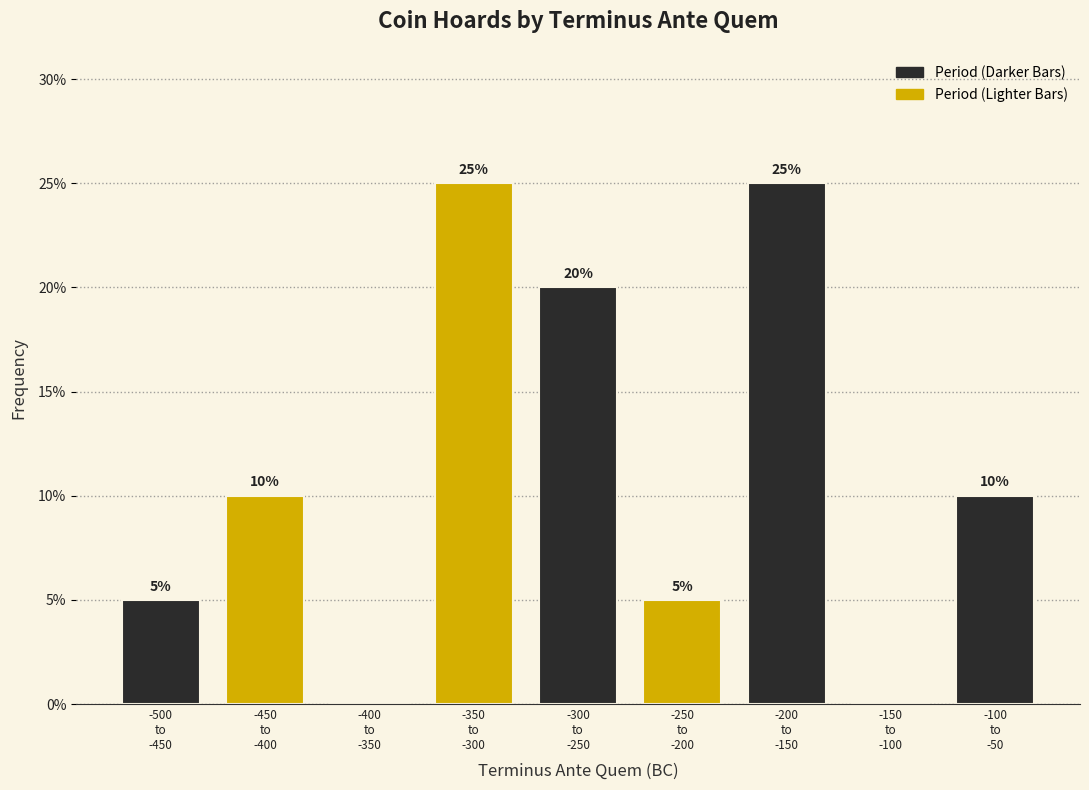

What is the sum of all values?

100